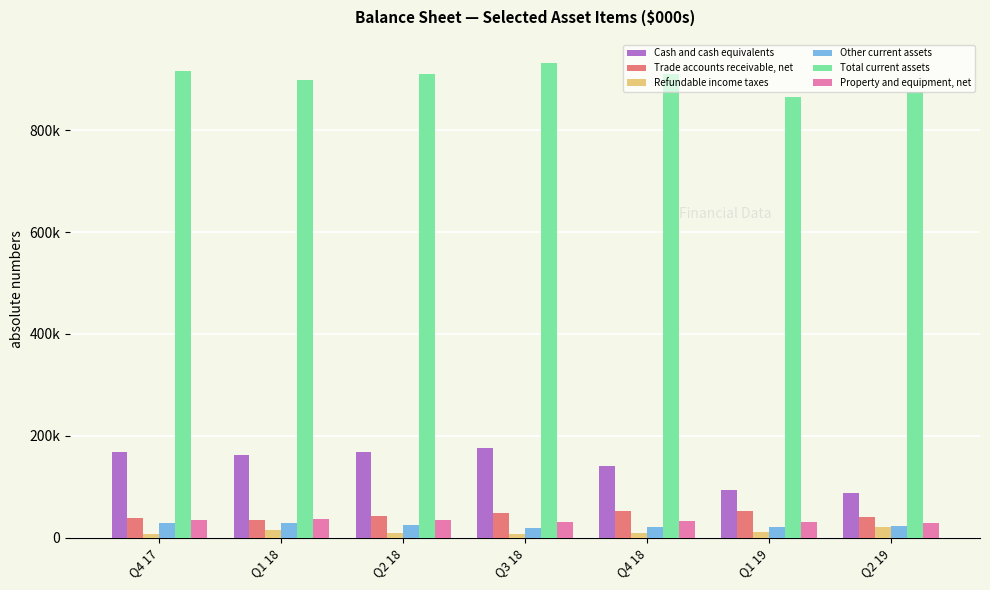

Are the bars grouped side by side (vs. stacked)?

Yes